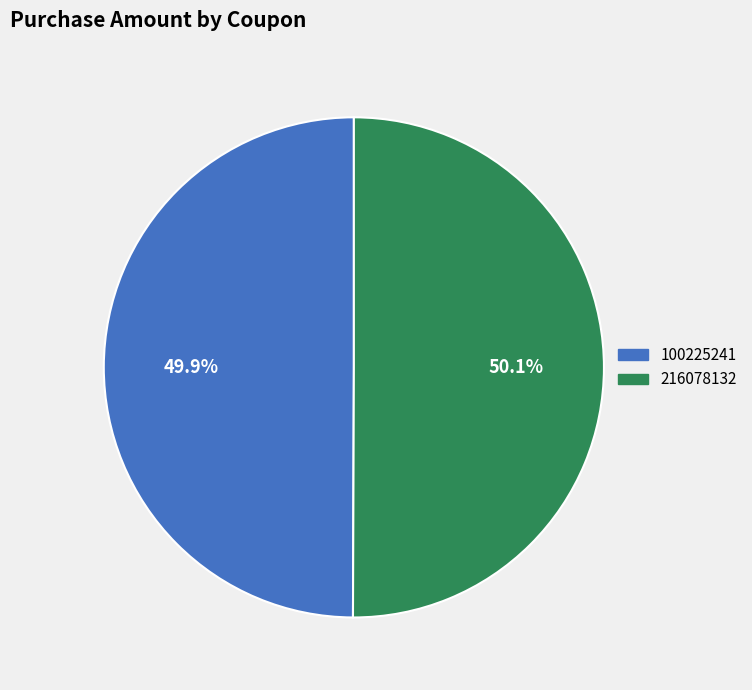

The 100225241 slice represents 50% of the pie. True or false?

True